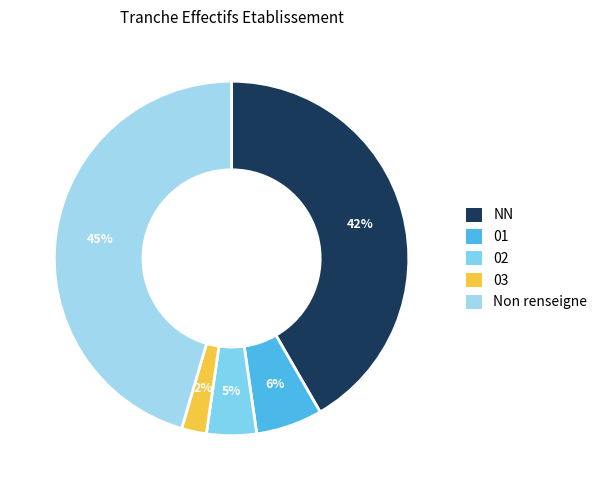

How many segments does this pie chart have?

5